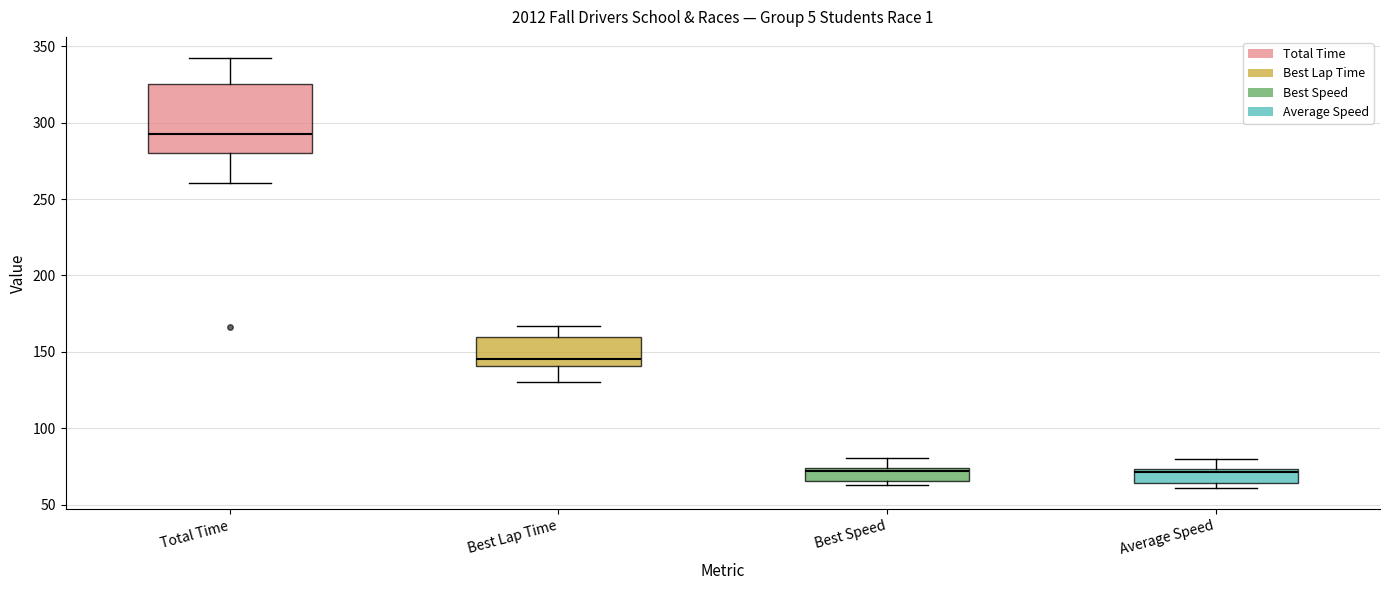

Where does the upper whisker of the box for Average Speed end on the y-axis? The values are not printed on the chart, so give them approximately, as read against the axis.

80